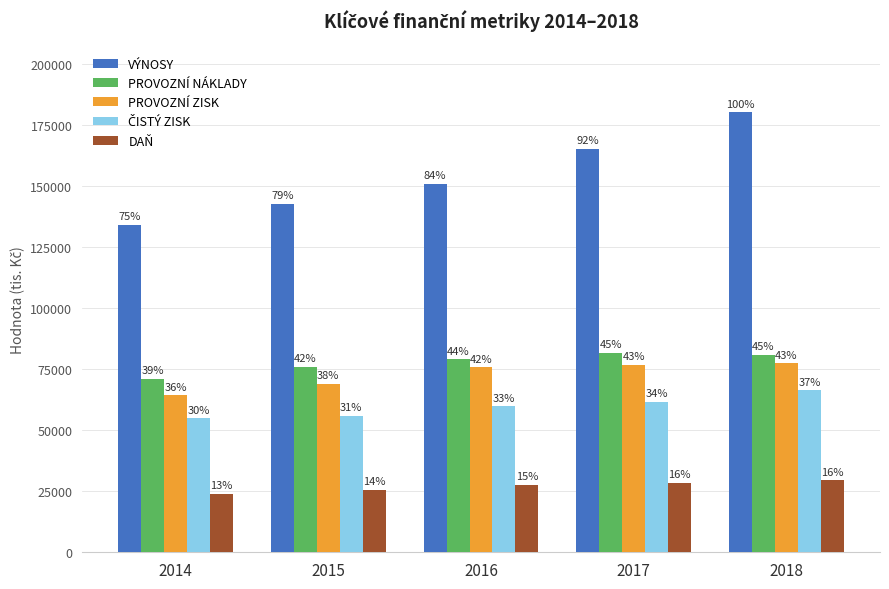

Is it true that ČISTÝ ZISK equals 28642.6 at 2018?

False